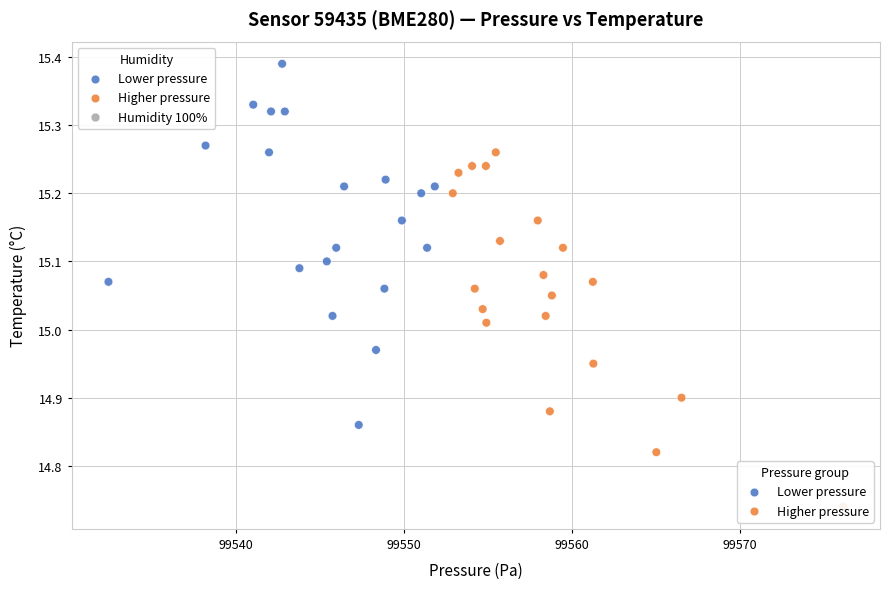

Which series has the largest Y range (max minus min)?

Lower pressure